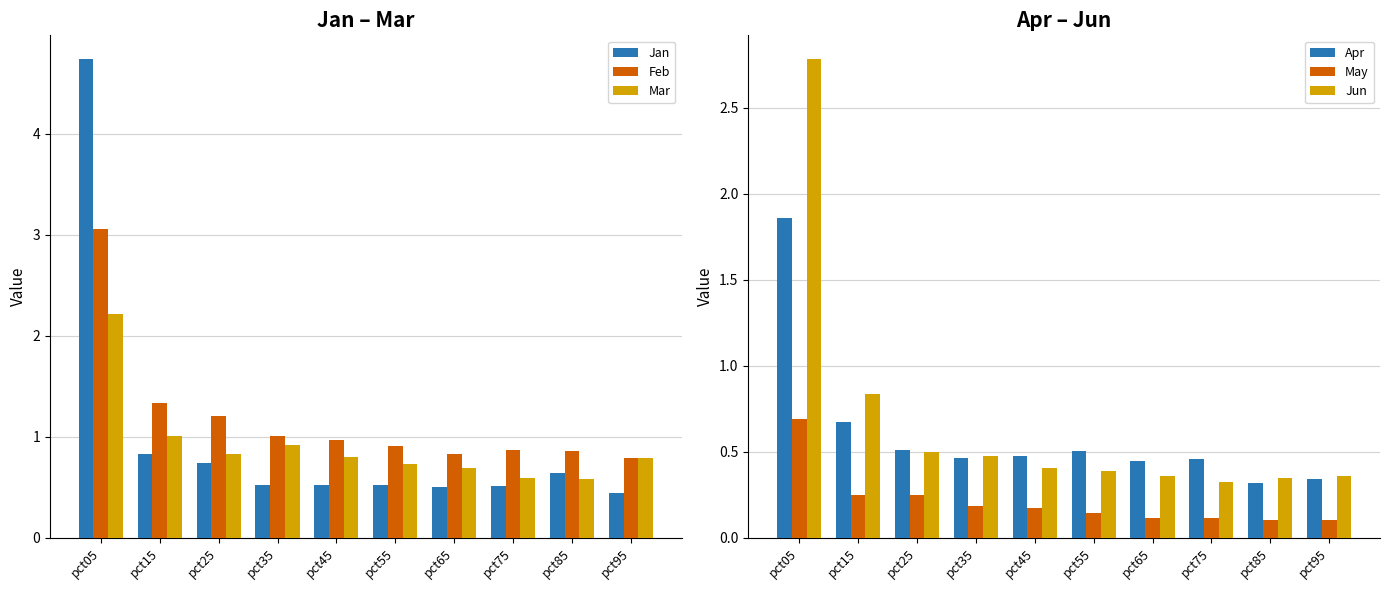

Rank the series at pct45 from highest to lowest value.

Feb, Mar, Jan, Apr, Jun, May